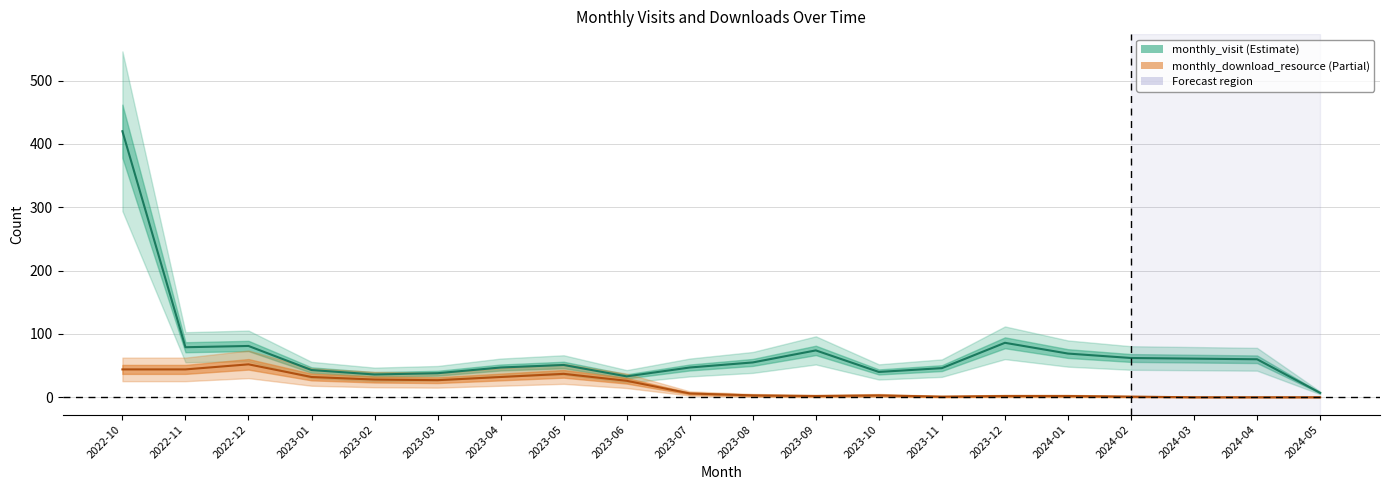

True or false: monthly_download_resource has a value of 47 at 2023-01.

False